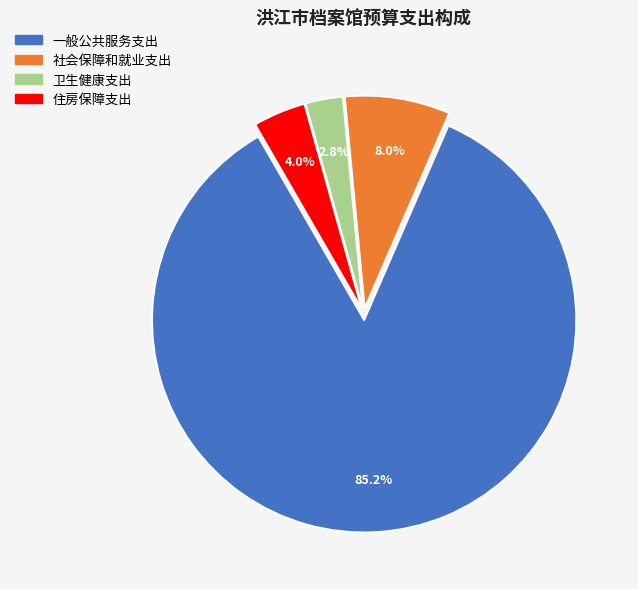

Which has a higher value, 住房保障支出 or 社会保障和就业支出?

社会保障和就业支出